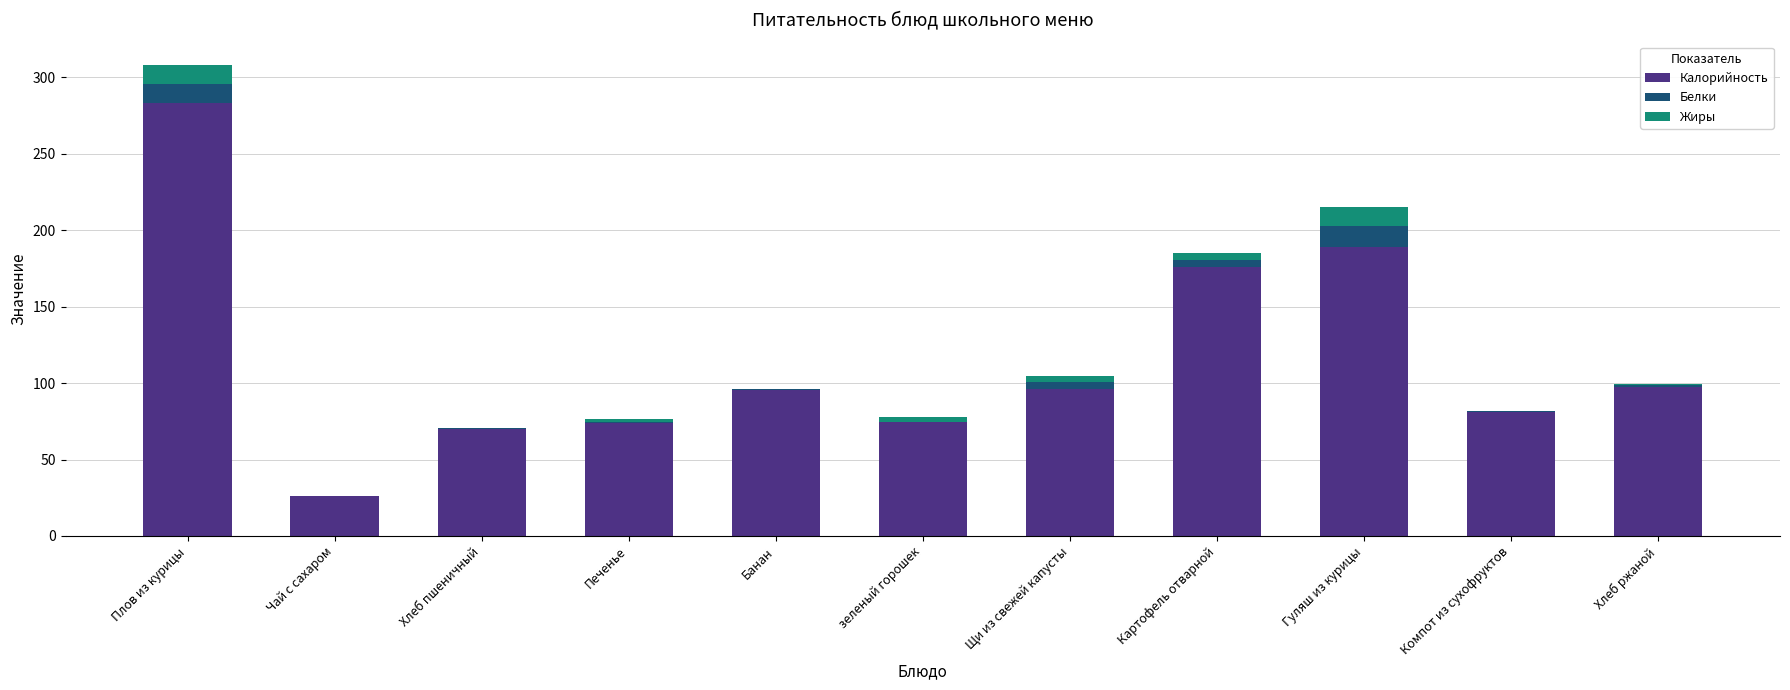

The Калорийность series shows 74.2 at Печенье. True or false?

True